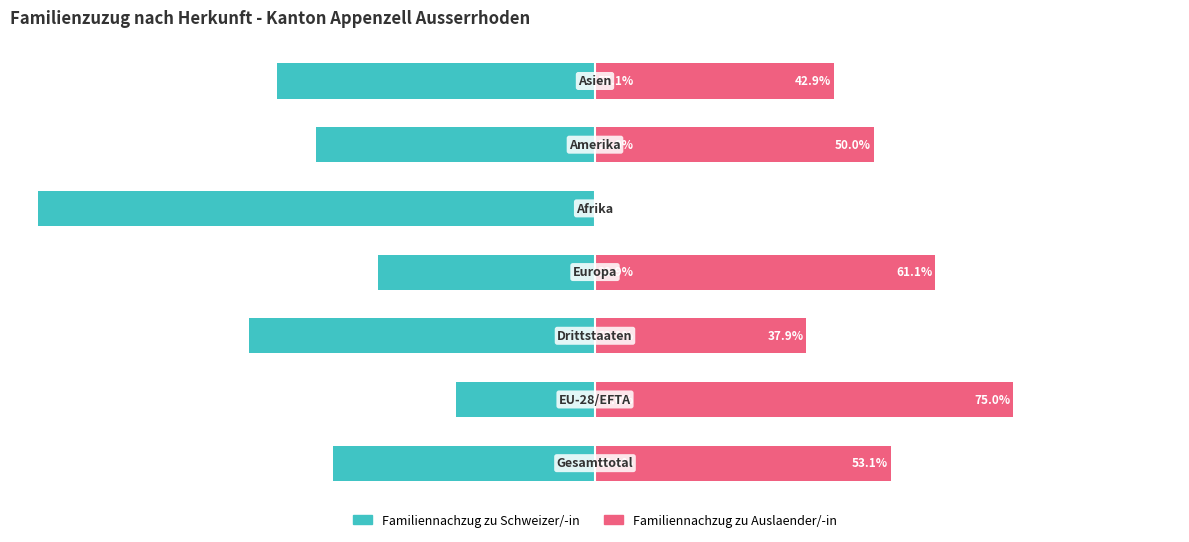

What is the difference between the maximum and minimum values in the Familiennachzug zu Schweizer/-in series?

75.0